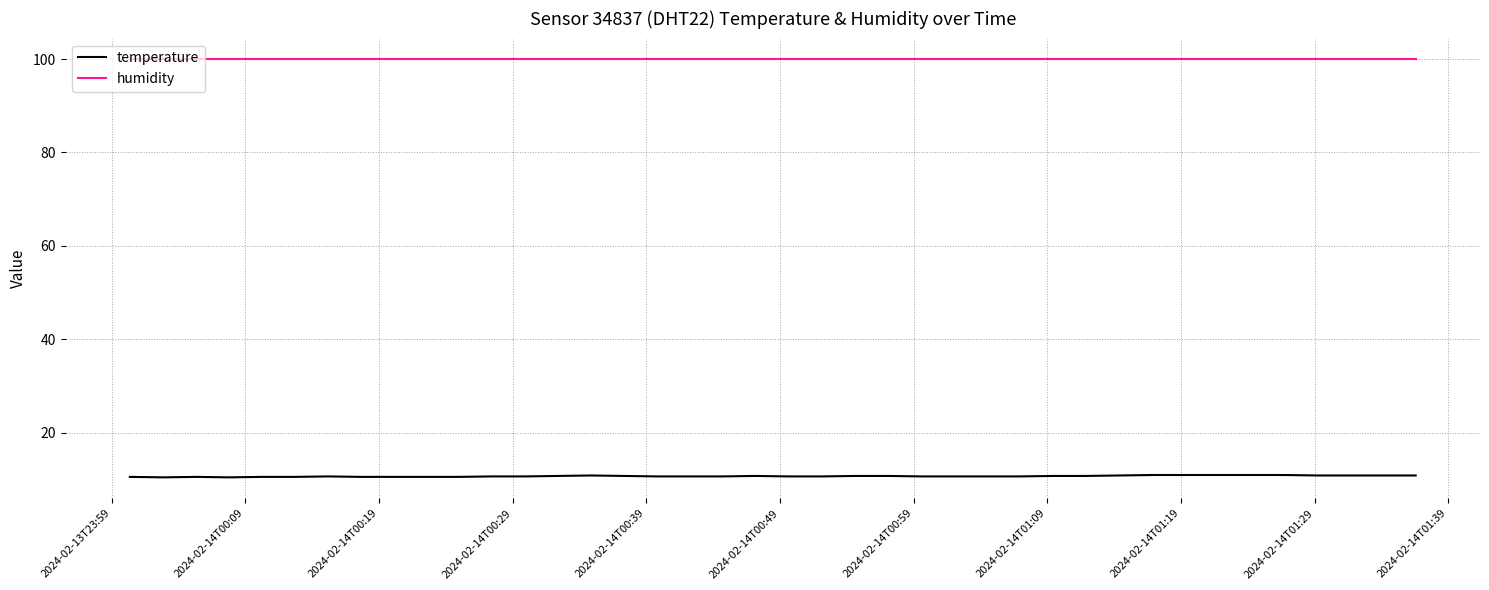

Which series has the widest spread of values?

temperature